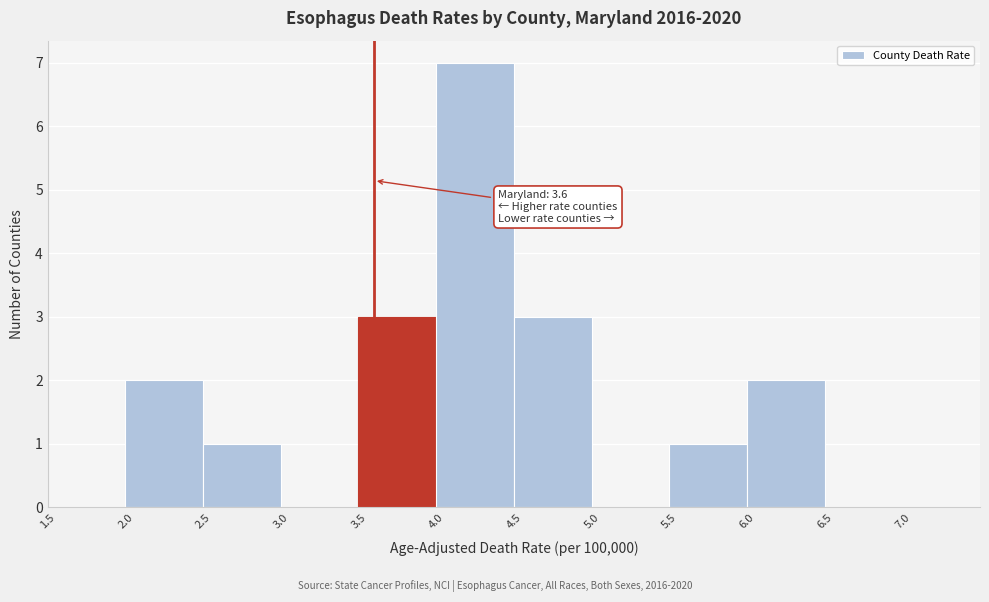

Over which range of the x-axis is the bar tallest?

4.0 to 4.5